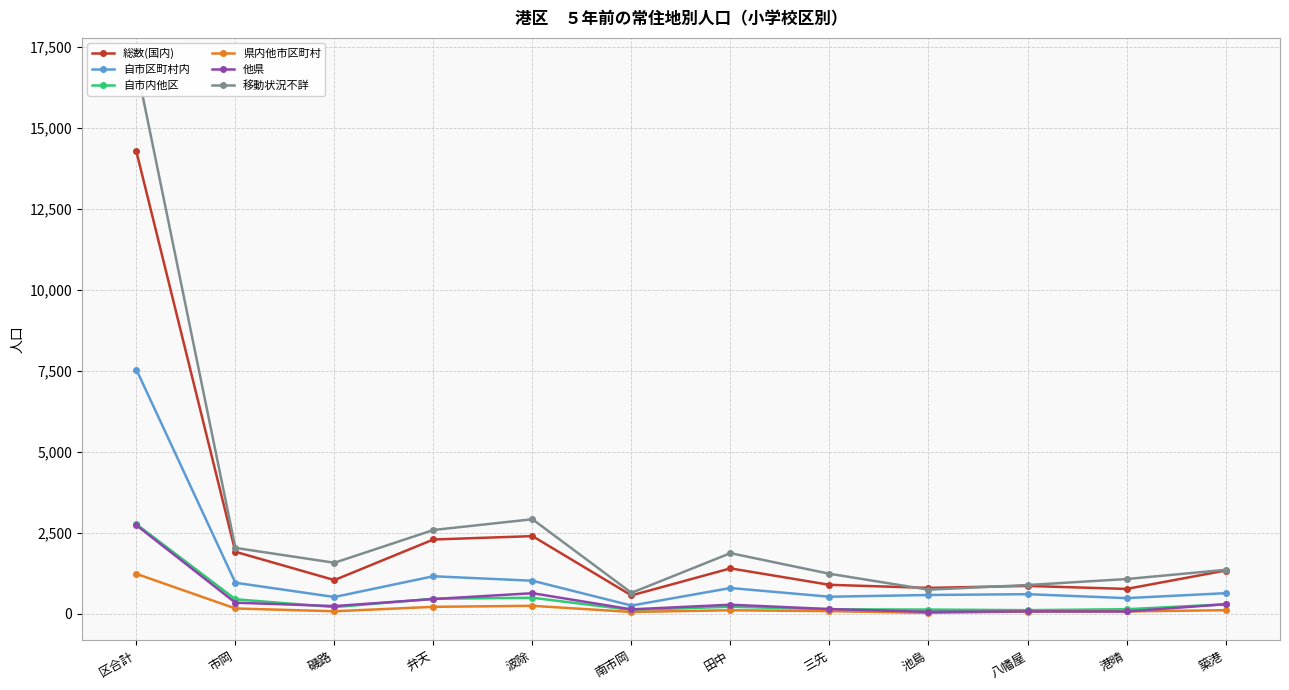

What position from the left is 波除?

5